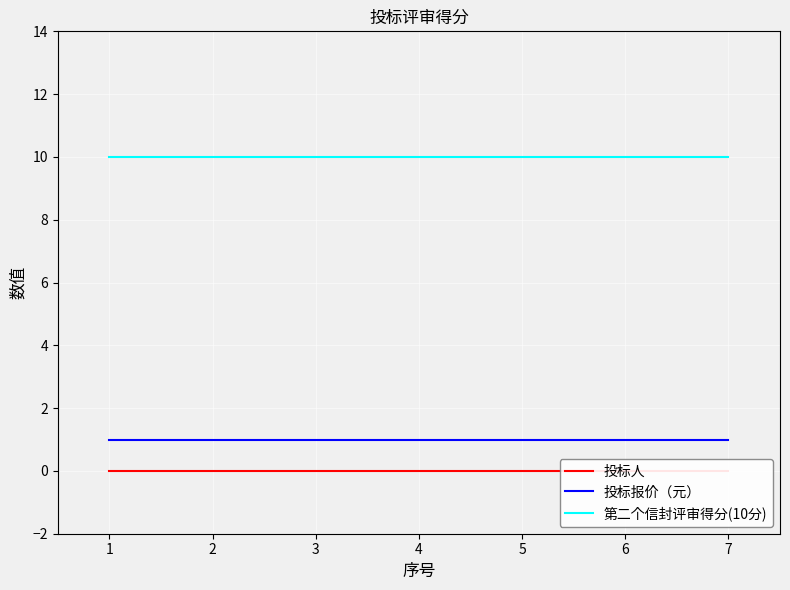

True or false: 投标人 and 第二个信封评审得分(10分) cross at least once.

False